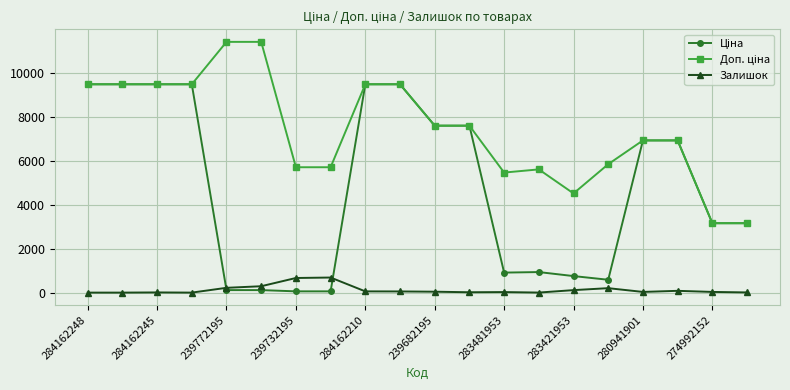

What is the greatest value displayed?

11410.0